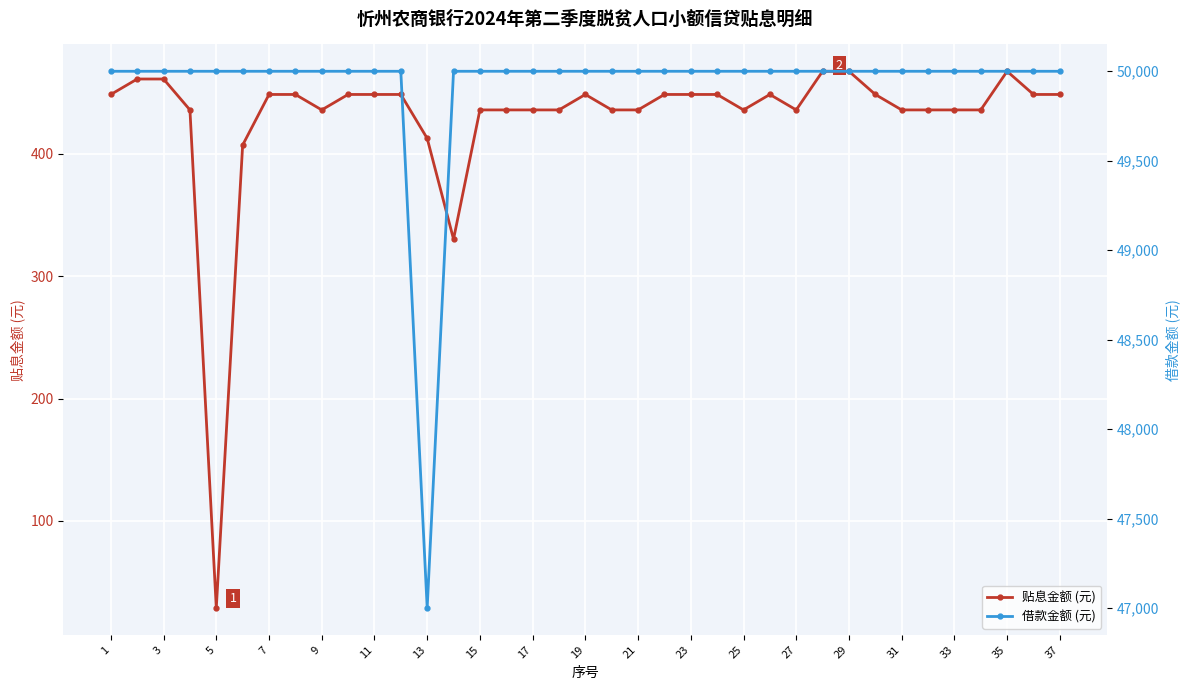

True or false: 贴息金额 (元) has more than 1 points higher than both neighbors.

True